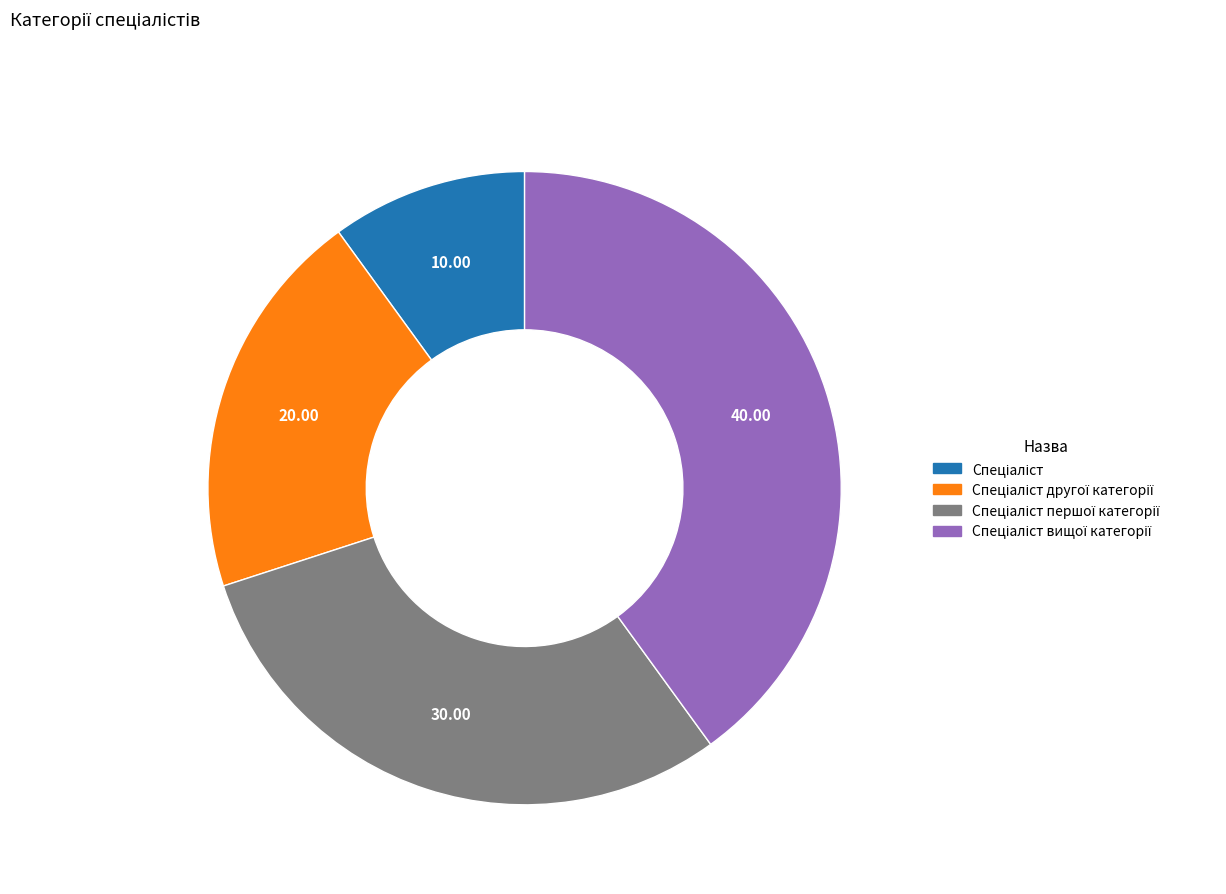

Does any single category account for the majority?

No